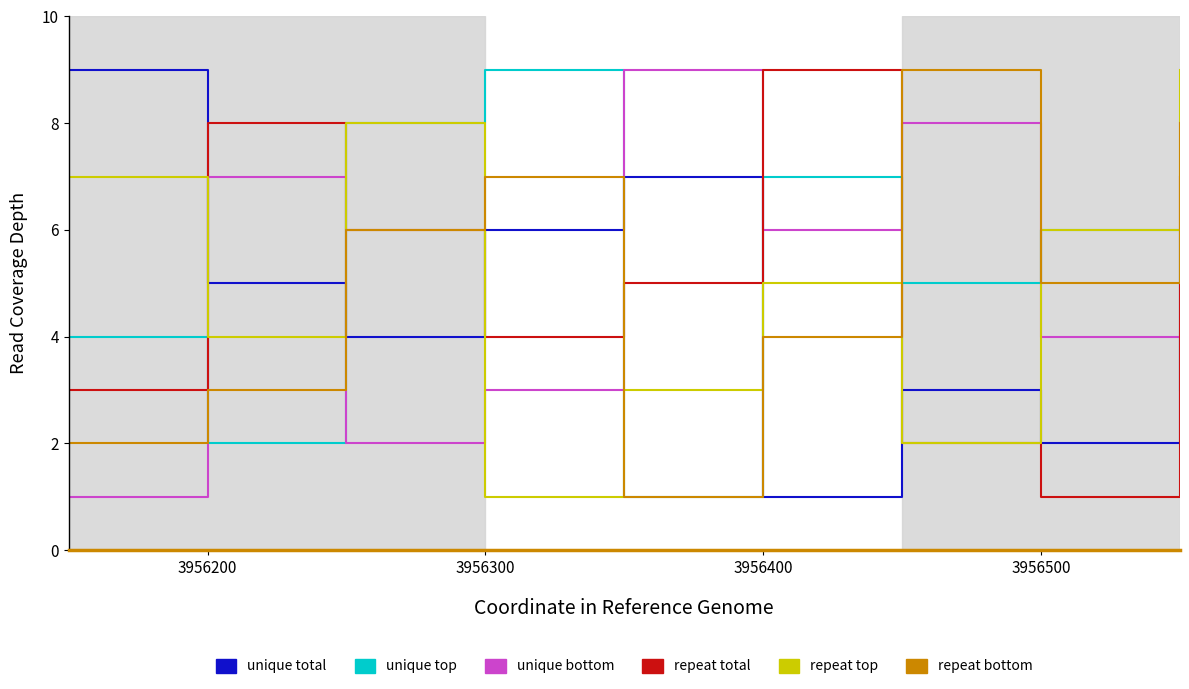

What is the greatest value displayed?

9